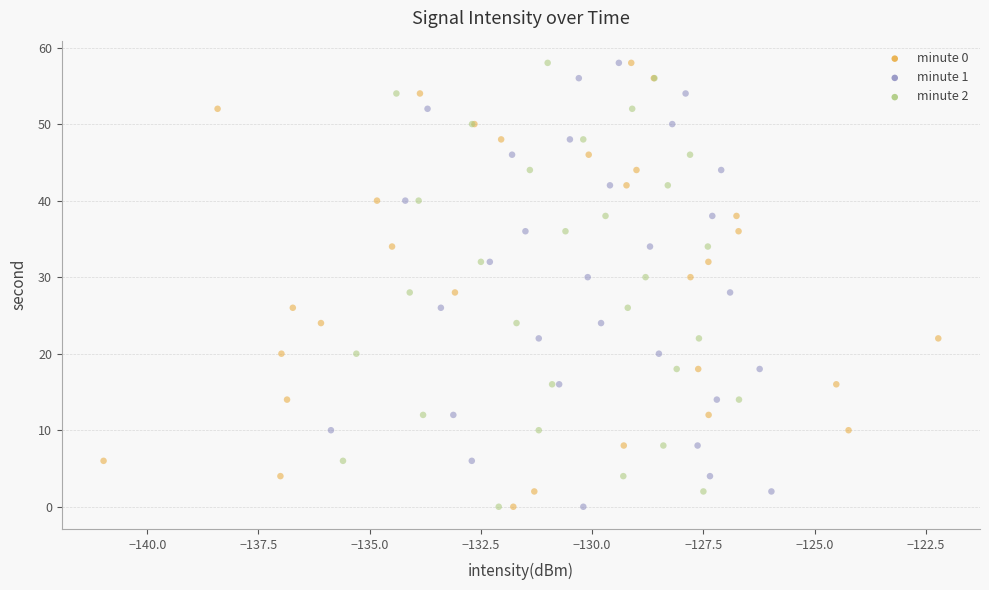

What are all the series names shown in the legend?

minute 0, minute 1, minute 2